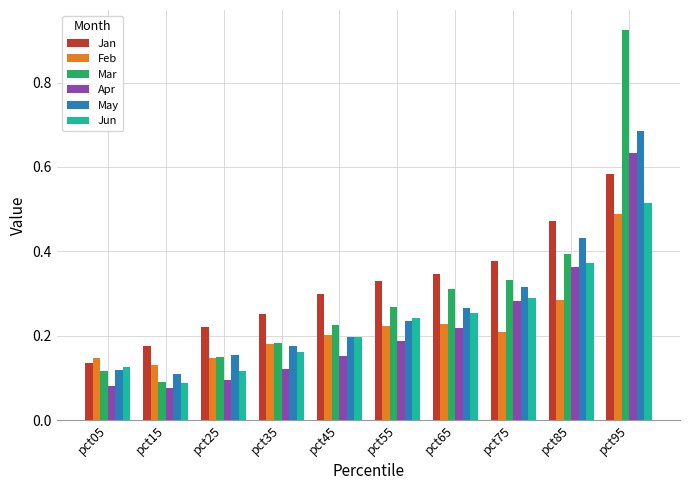

At which label is Jun closest to 0?

pct15